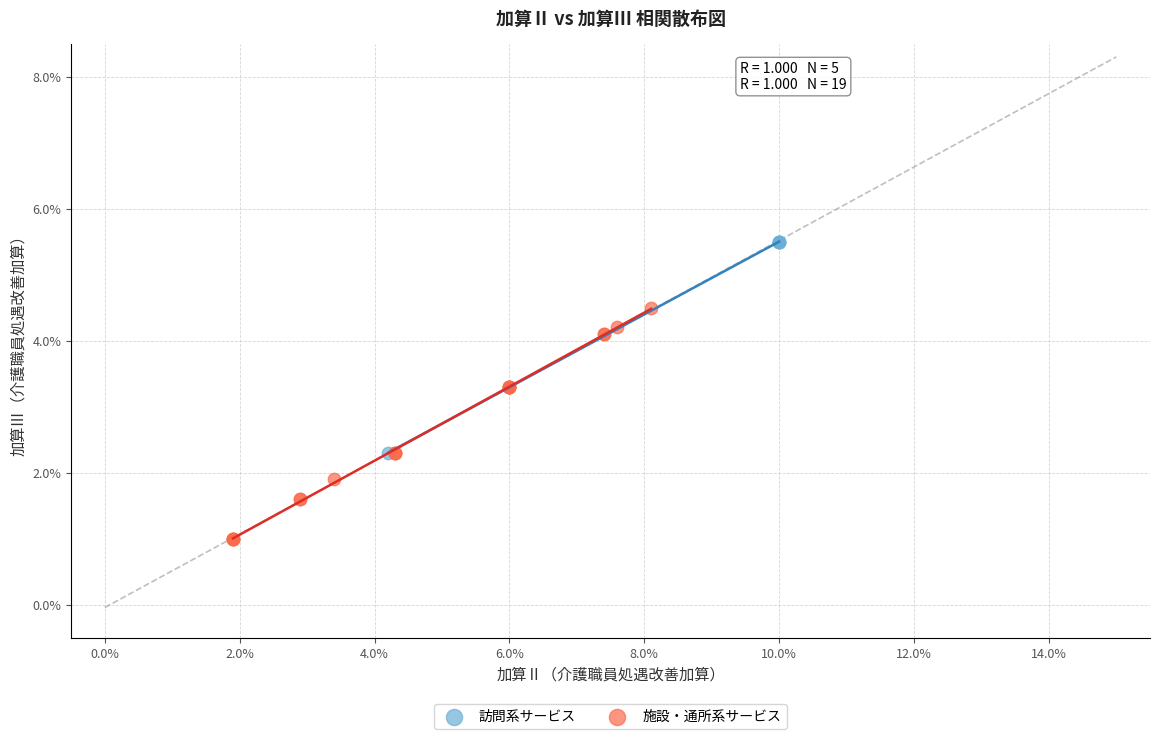

Which series reaches the maximum Y coordinate?

訪問系サービス